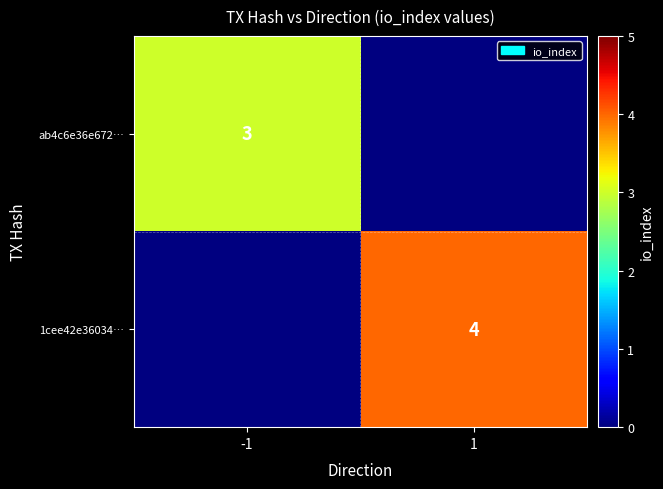

Is it true that 1cee42e36034… equals 4 at 1?

True